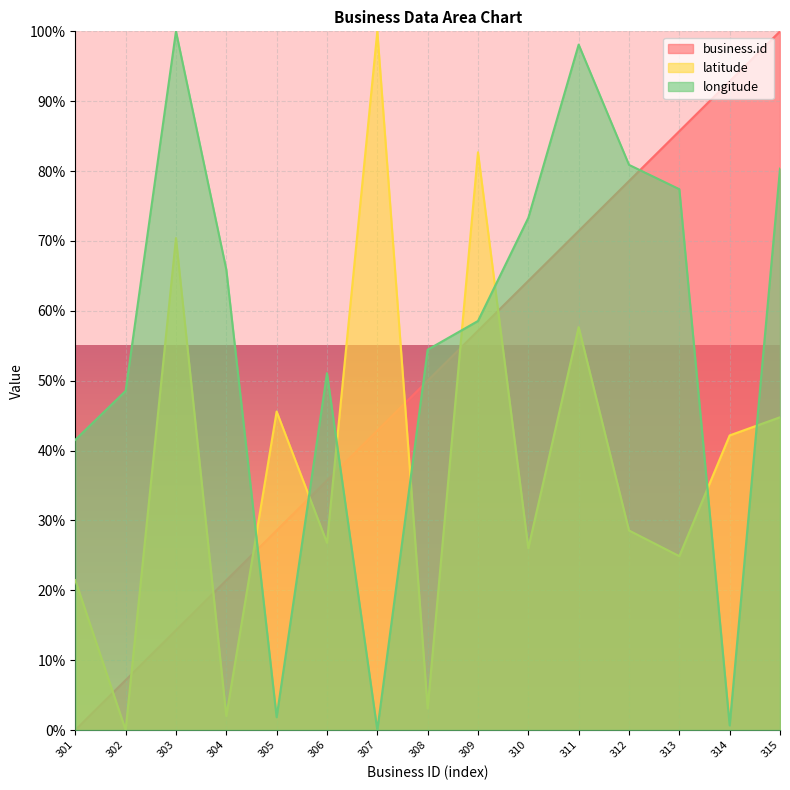

Where is longitude nearest to the value 50?

306